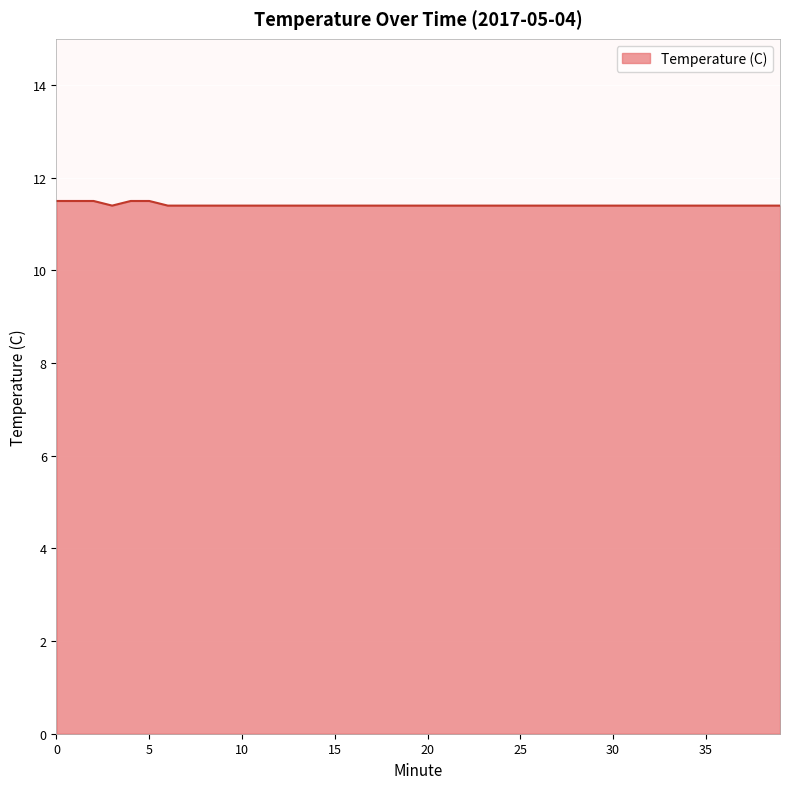

What is the minimum value shown in the chart?

11.4